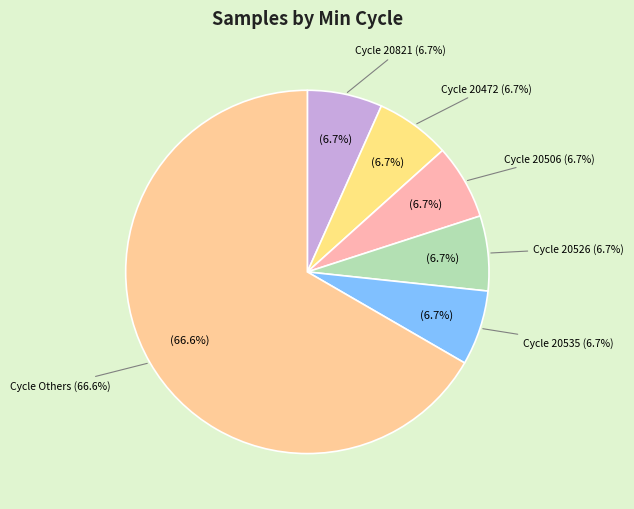

To the nearest percent, what percentage of the pie is 28-20535?

7%